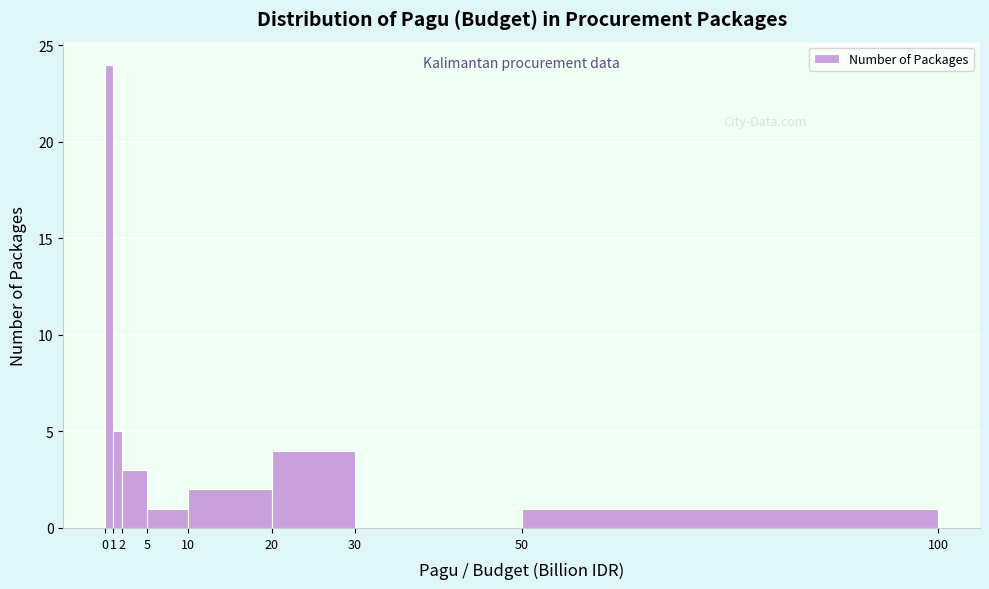

Reading left to right, list every bar in this chart as the range it spans on the x-axis followed by its height. The values are not printed on the chart, so give them approximately, as read against the axis.

0 to 1: 24
1 to 2: 5
2 to 5: 3
5 to 10: 1
10 to 20: 2
20 to 30: 4
30 to 50: 0
50 to 100: 1